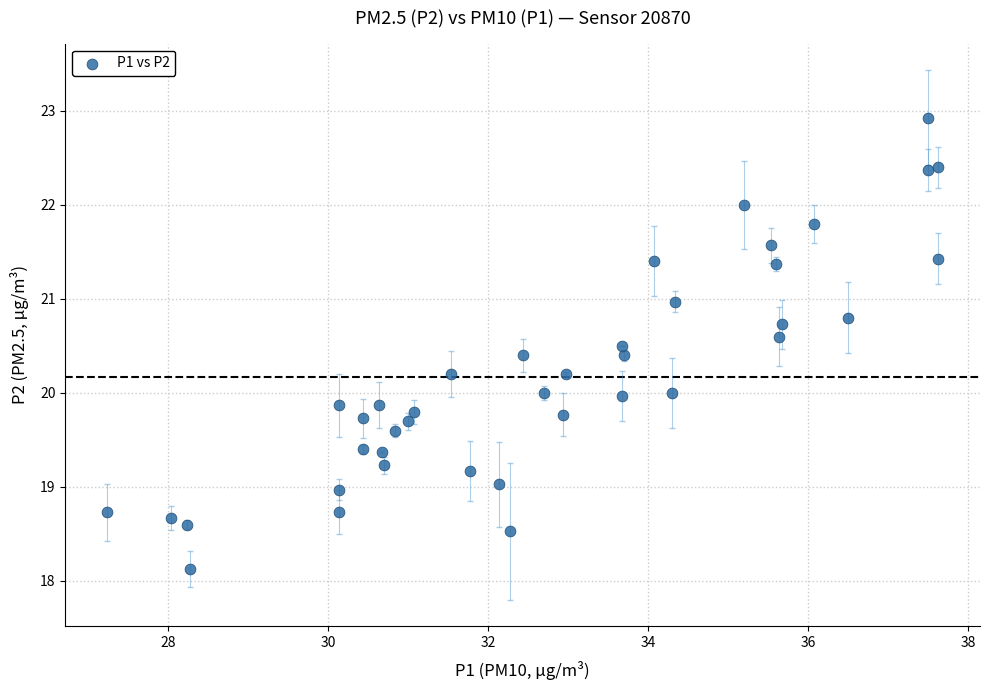

What is the range of Y values (max minus min)?

4.8